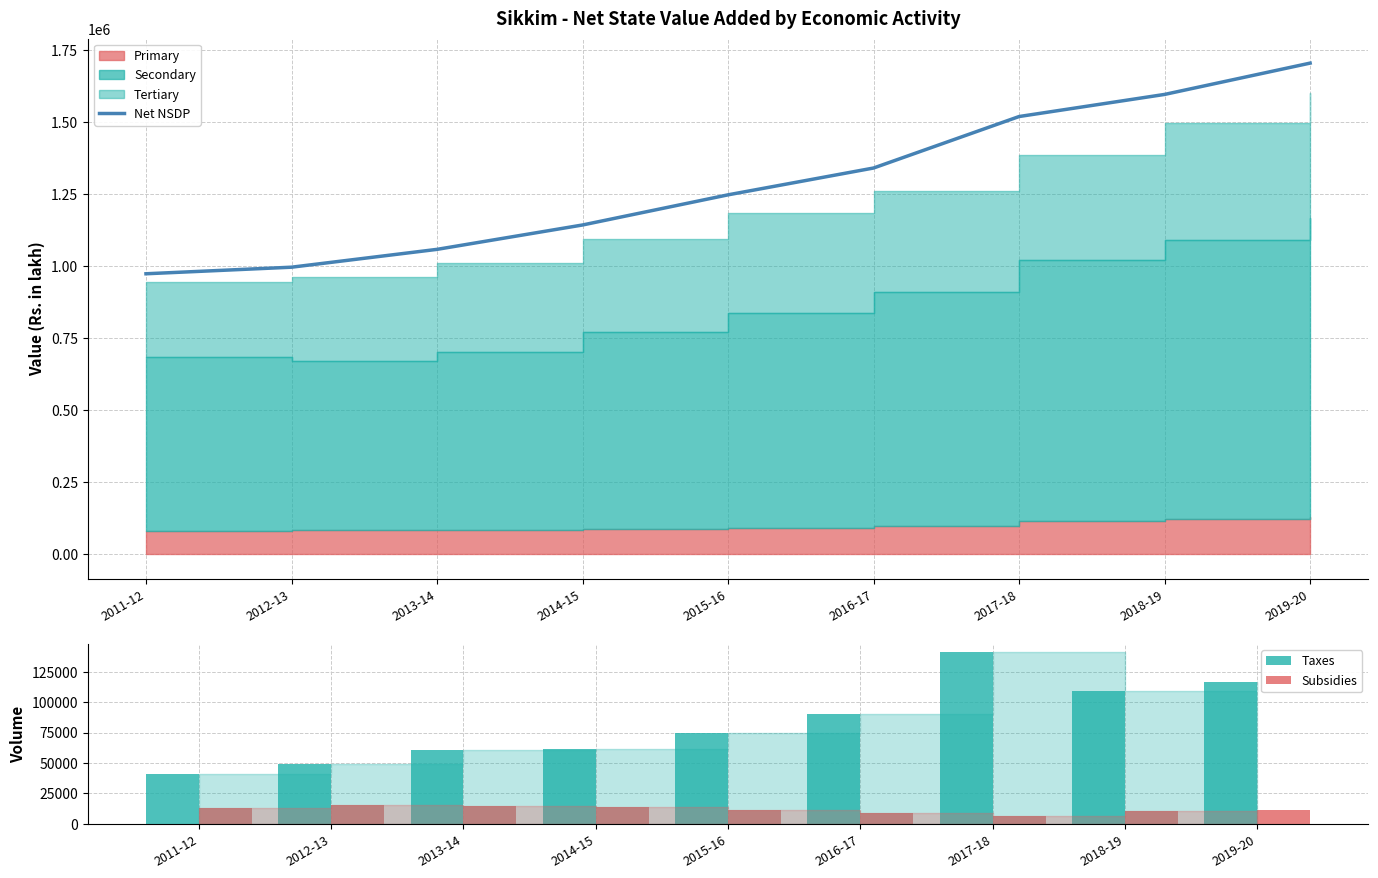

How many values in the Taxes series are below 74325?

4